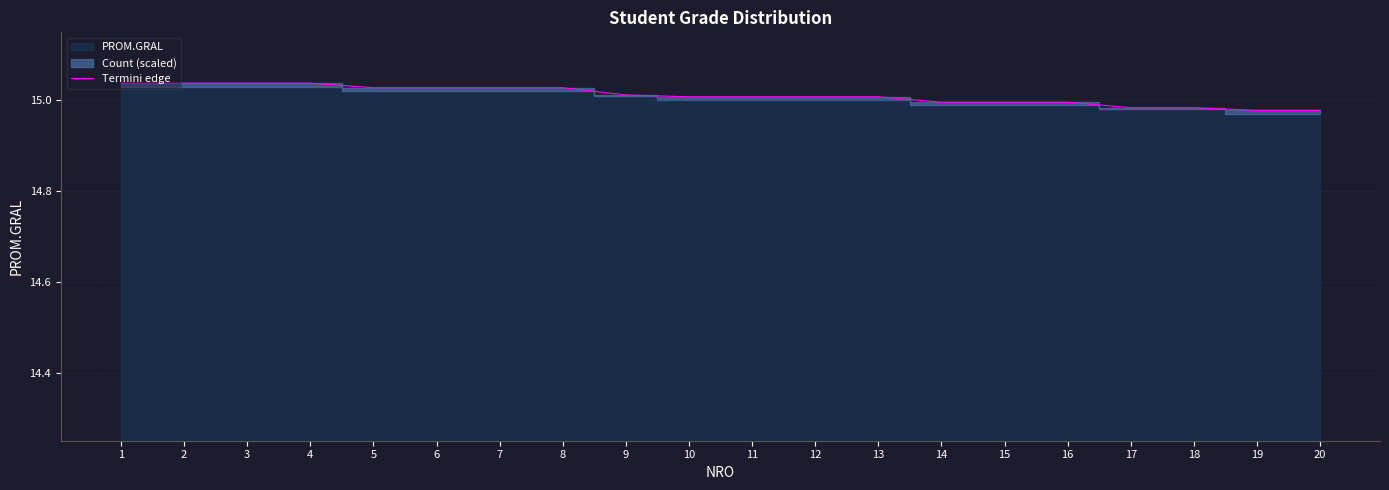

Is it true that Termini edge equals 9.7 at 9?

False